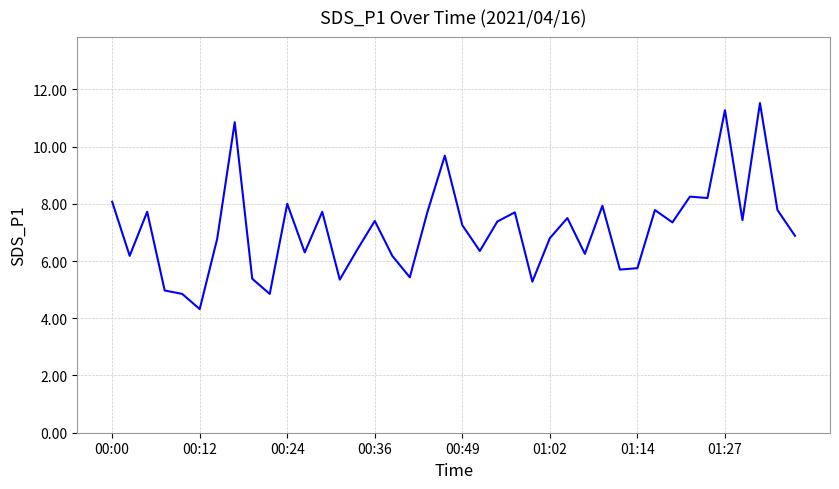

What is the smallest value displayed?

4.3